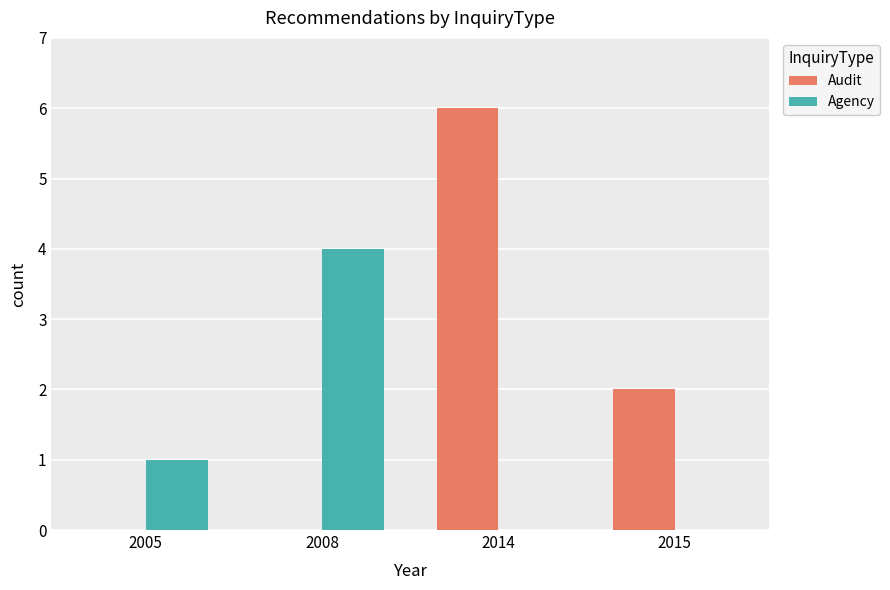

Is the value of Audit at 2015 greater than the value of Agency at 2008?

No